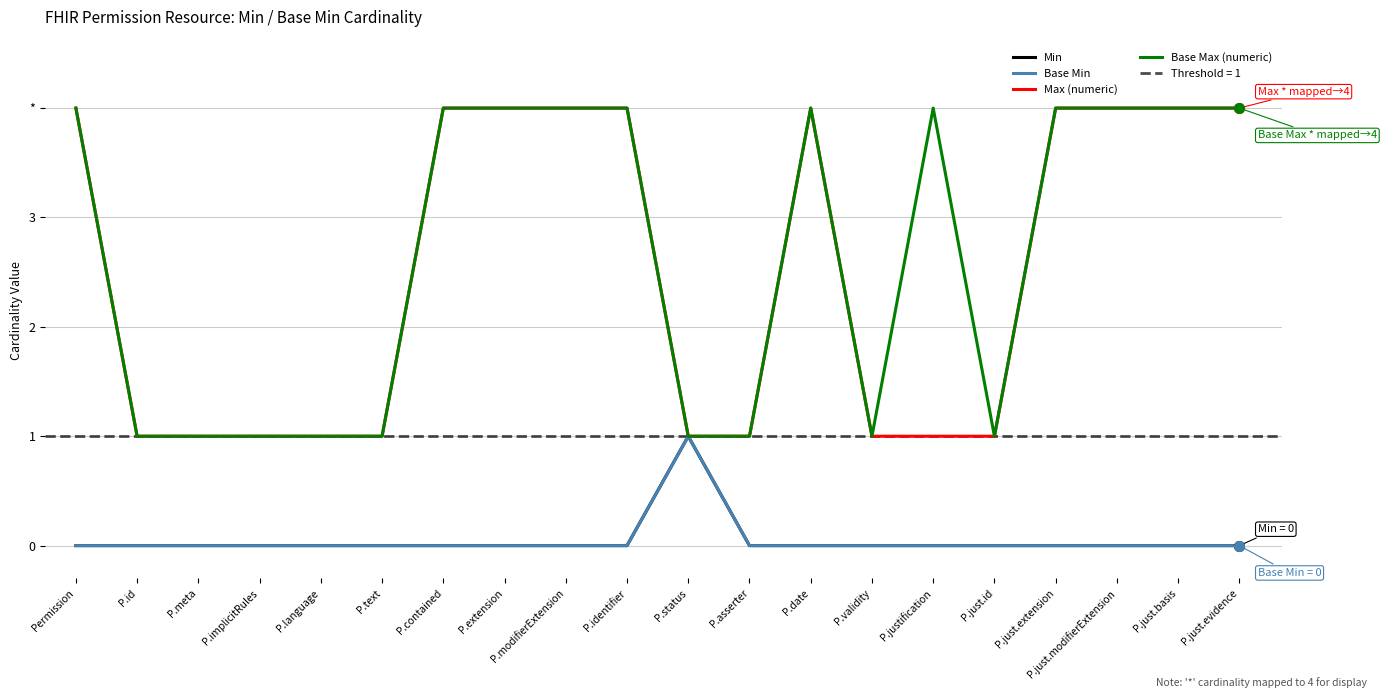

Rank the series at P.just.id from highest to lowest value.

Max (numeric), Base Max (numeric), Min, Base Min